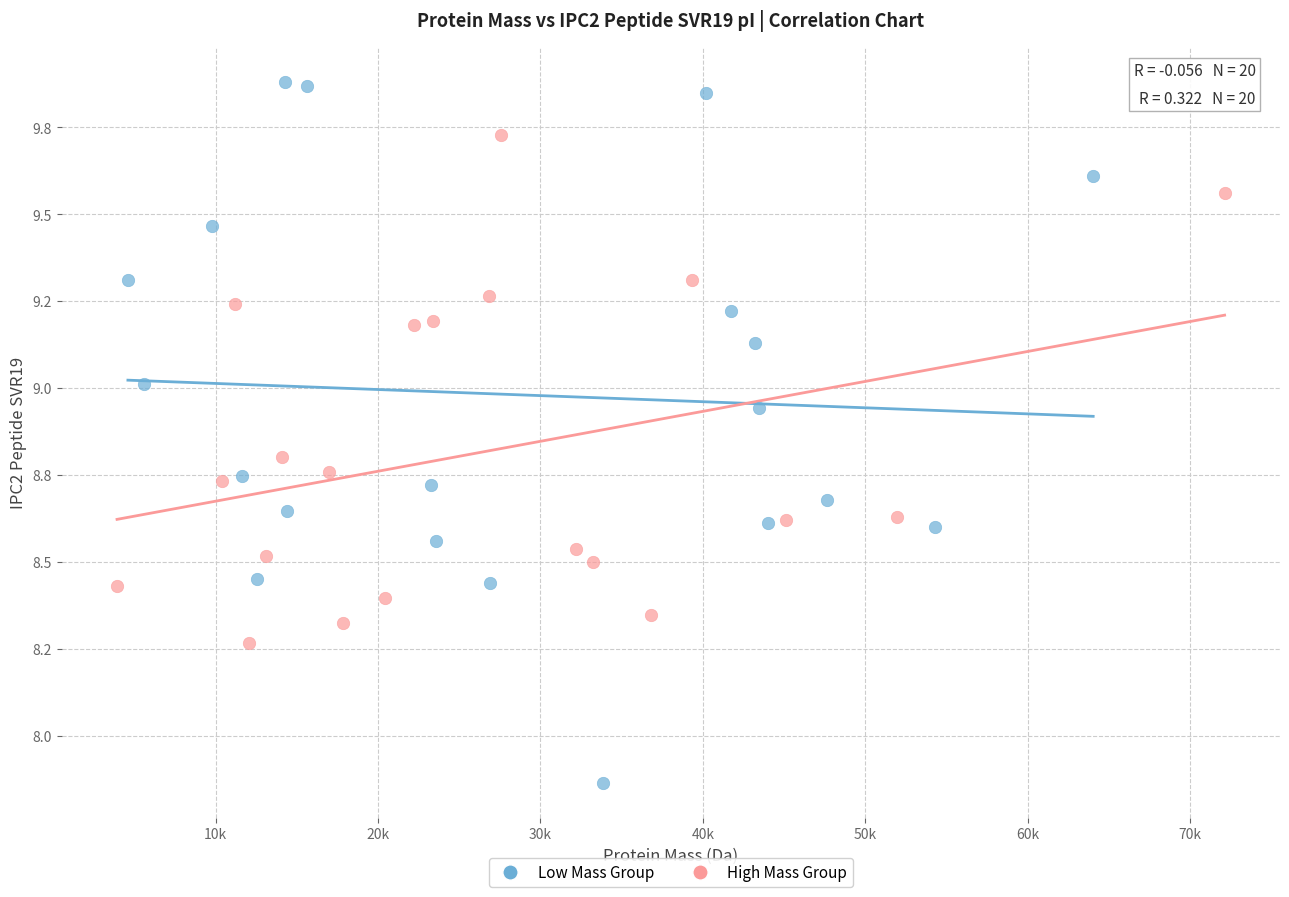

What are all the series names shown in the legend?

Low Mass Group, High Mass Group